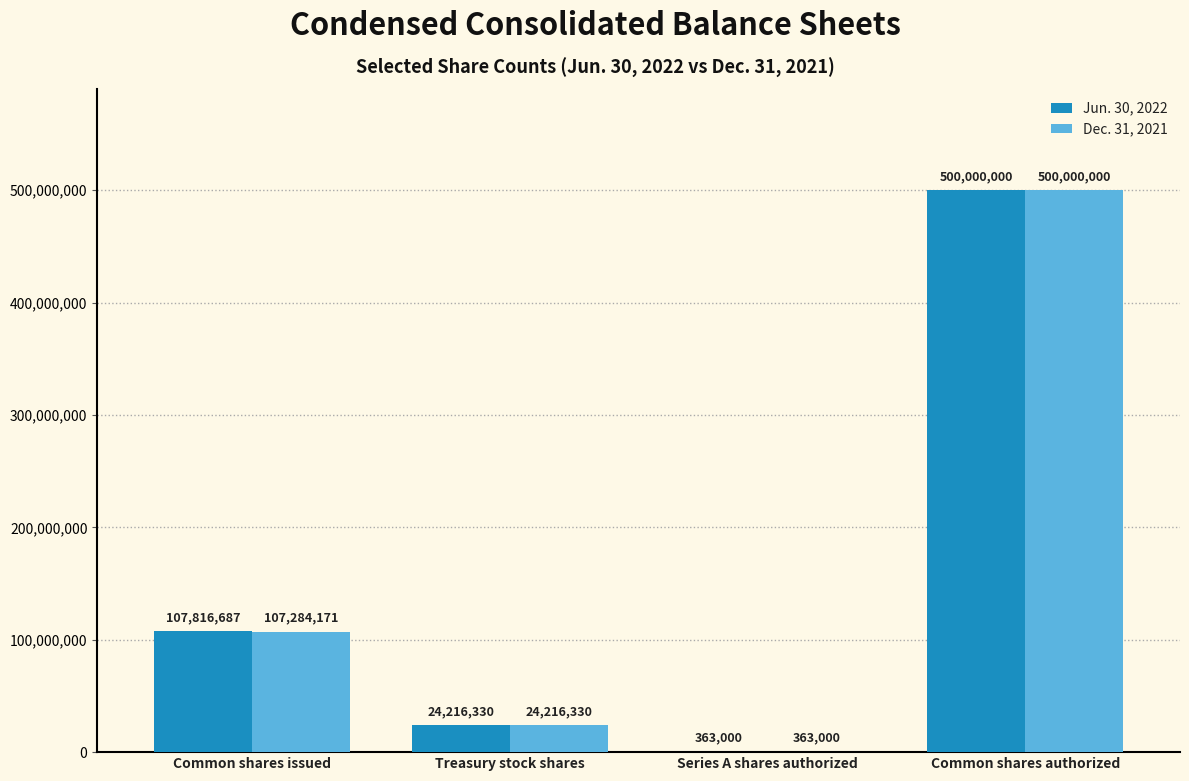

Which series changed the most between Common shares issued and Treasury stock shares?

Jun. 30, 2022